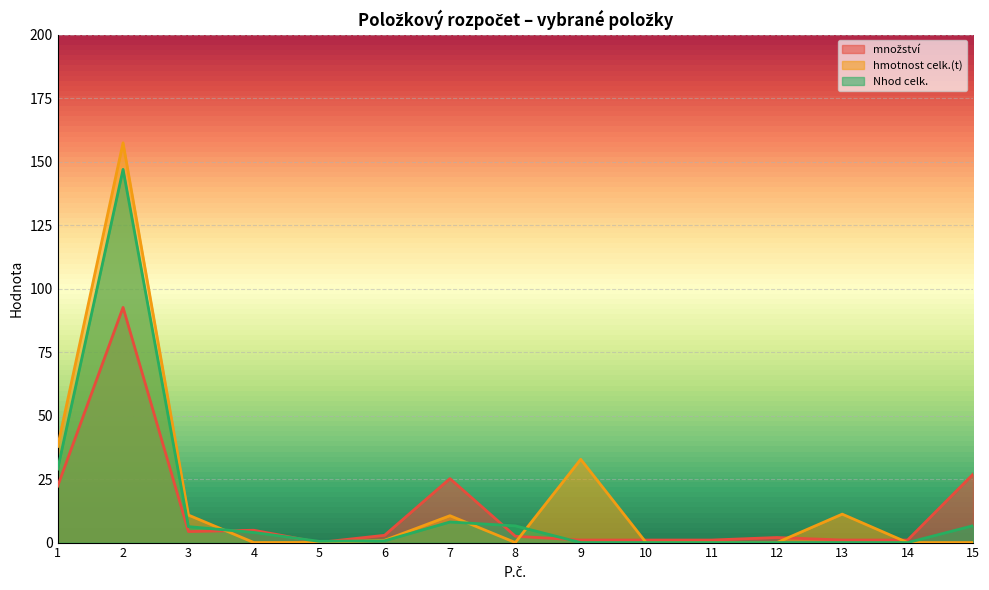

At how many categories does at least one series exceed 58?

1